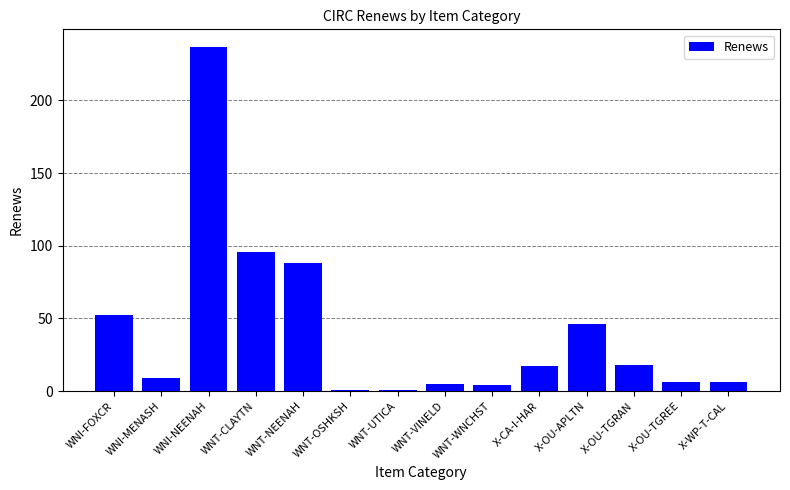

Are the bars grouped side by side (vs. stacked)?

No